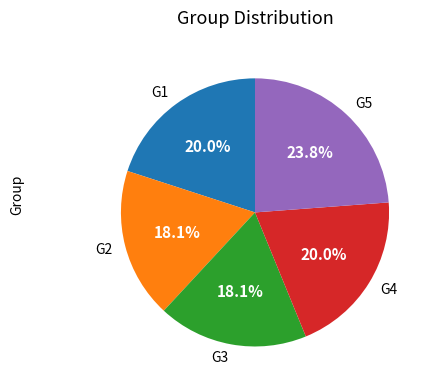

To the nearest percent, what is the difference between the G5 and G2 slice percentages?

6%